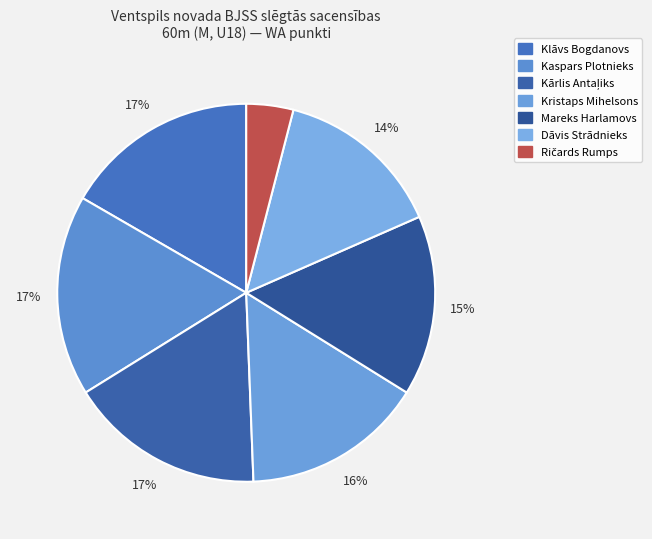

Count the number of slices in the pie.

7